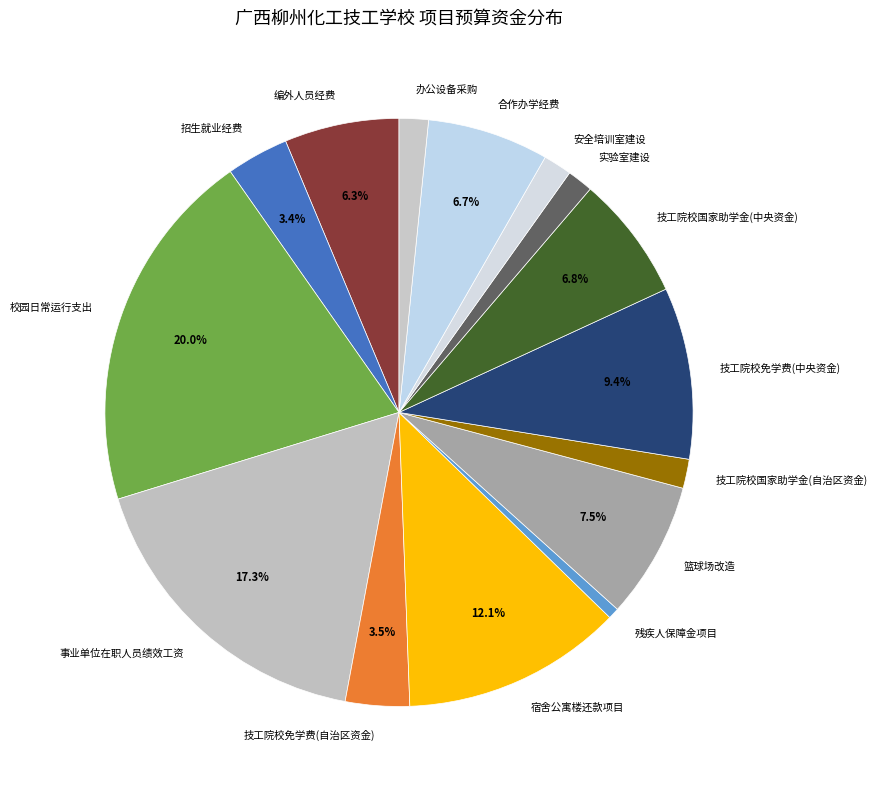

Combined, do 宿舍公寓楼还款项目 and 实验室建设 account for over 50%?

No